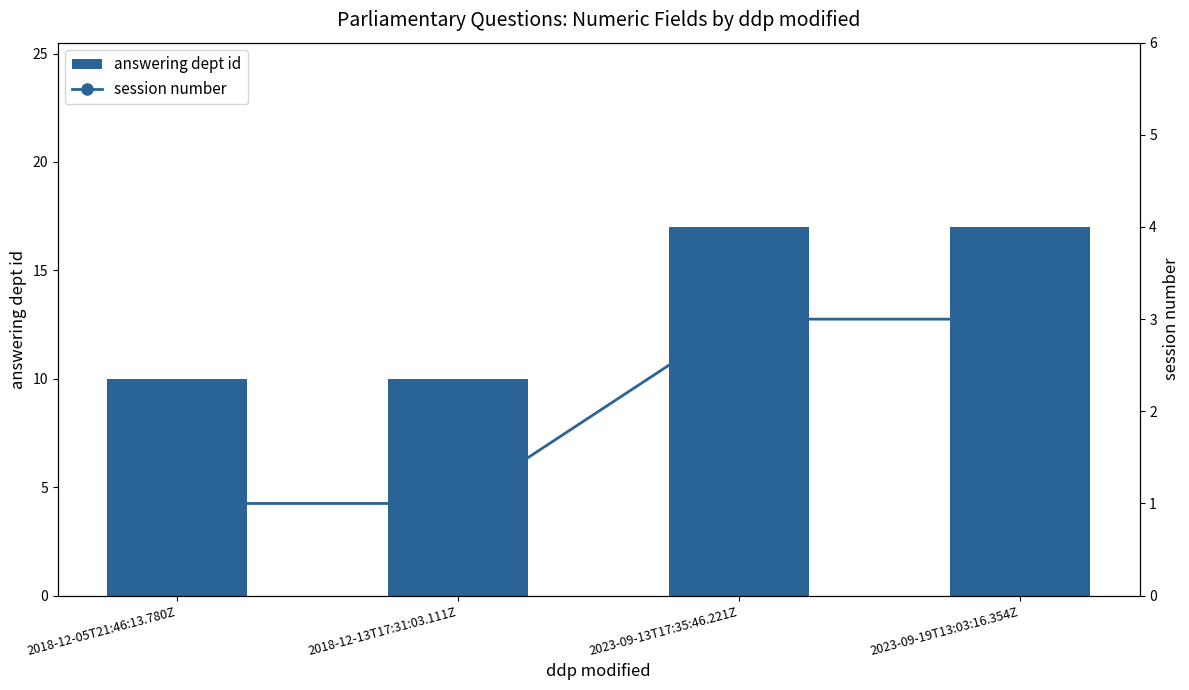

Where is session number nearest to the value 2?

2018-12-05T21:46:13.780Z